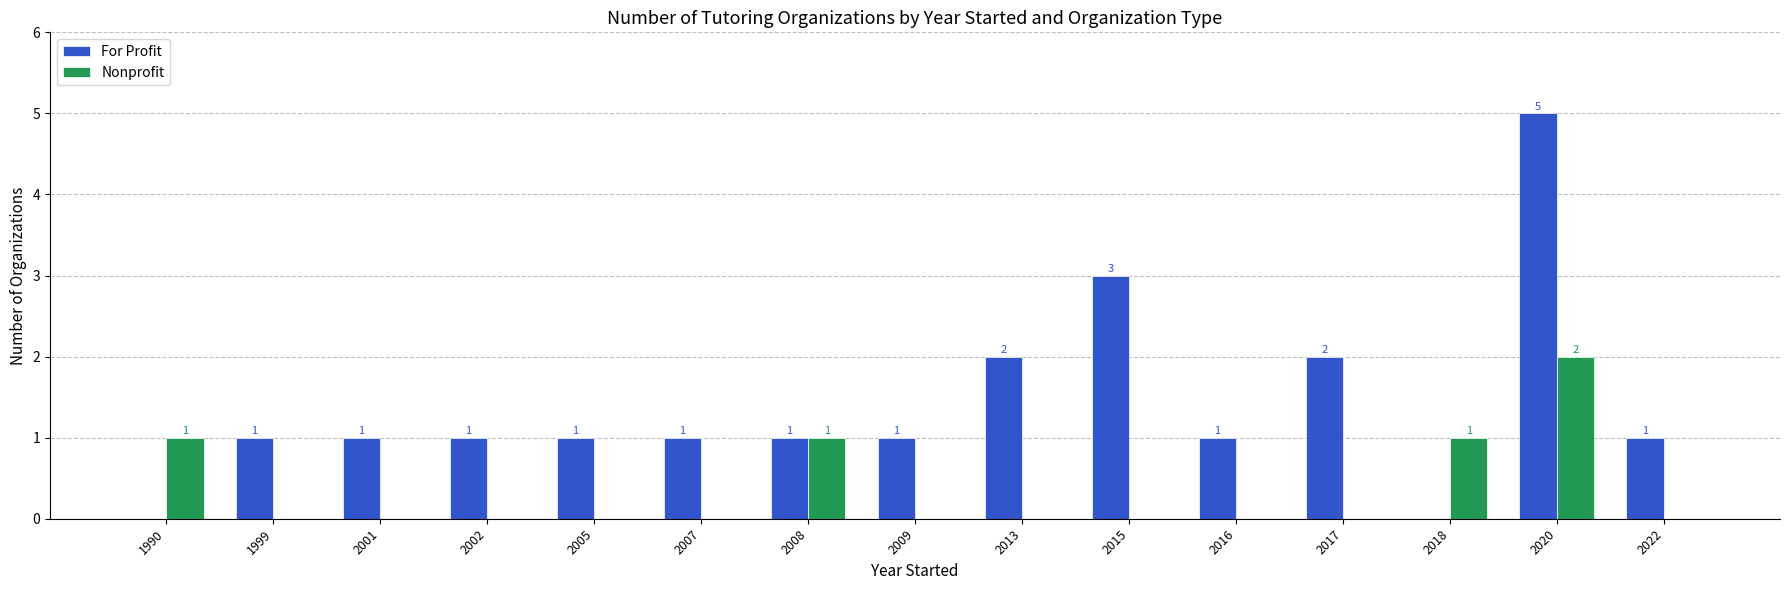

The For Profit series shows 2 at 2018. True or false?

False